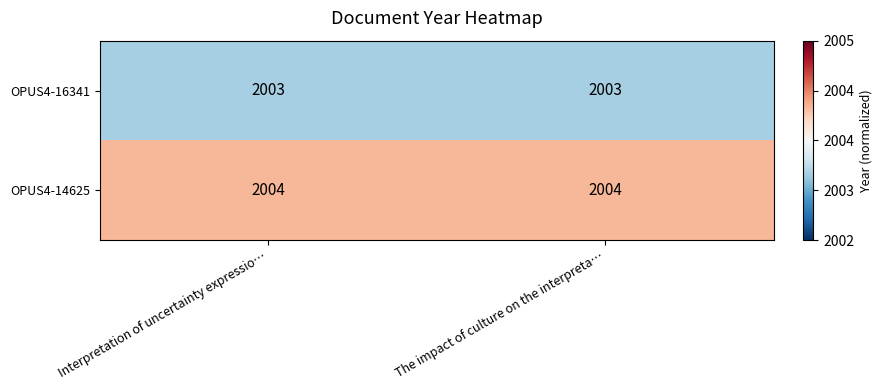

Rank the series at The impact of culture on the interpreta… from lowest to highest value.

OPUS4-16341, OPUS4-14625